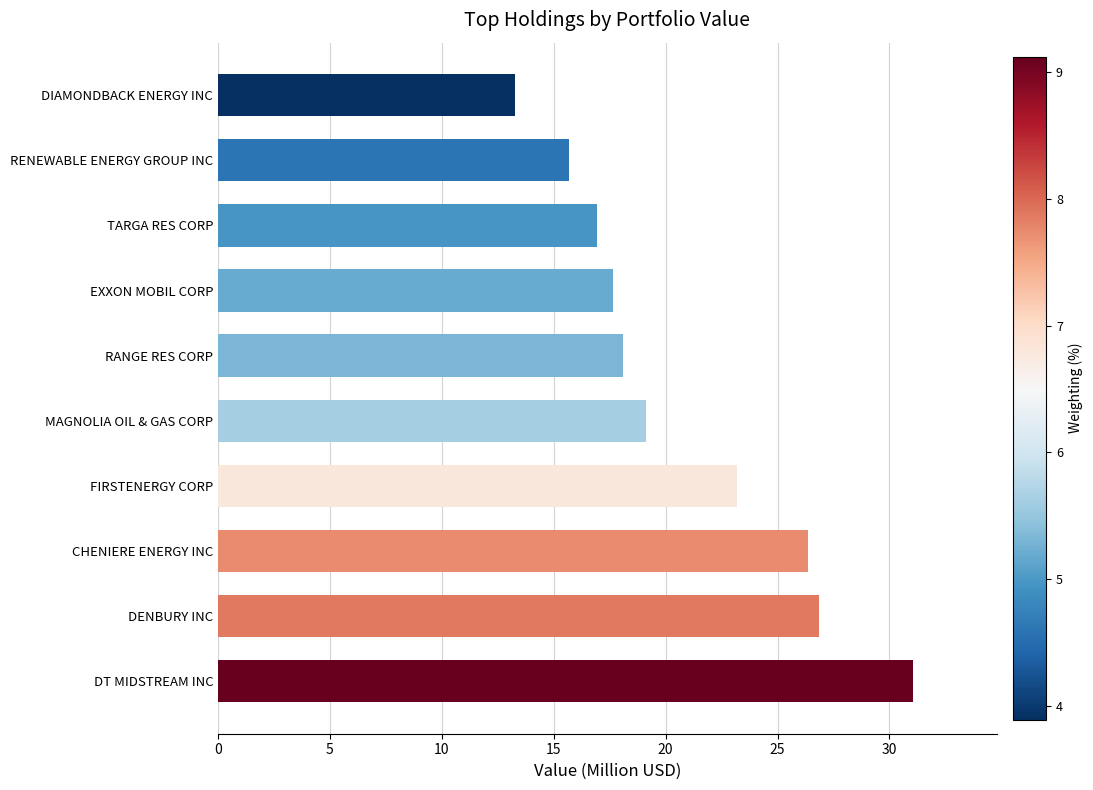

List the labels in order of value, largest first.

DT MIDSTREAM INC, DENBURY INC, CHENIERE ENERGY INC, FIRSTENERGY CORP, MAGNOLIA OIL & GAS CORP, RANGE RES CORP, EXXON MOBIL CORP, TARGA RES CORP, RENEWABLE ENERGY GROUP INC, DIAMONDBACK ENERGY INC